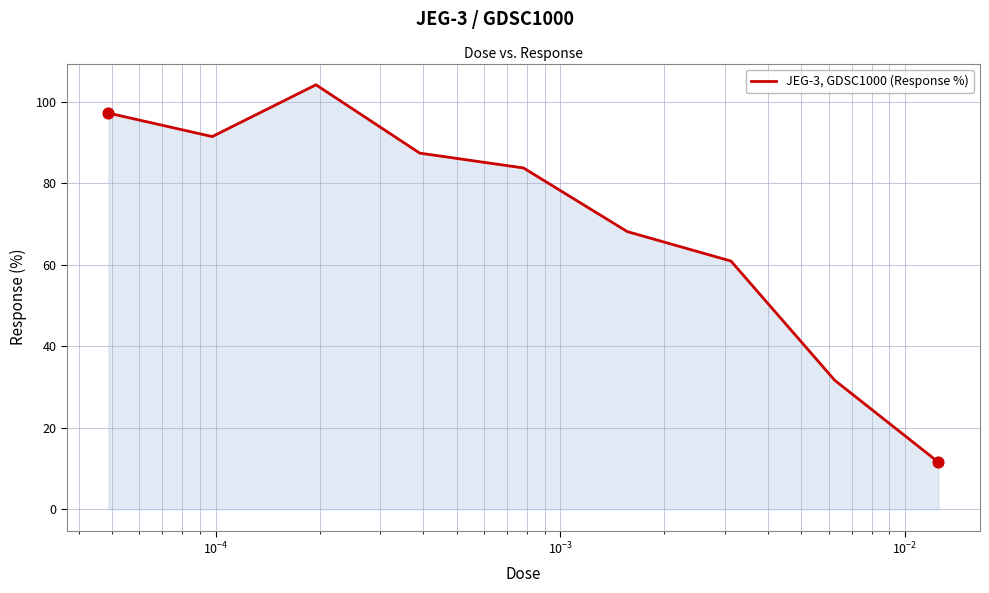

What is the greatest value displayed?

104.2